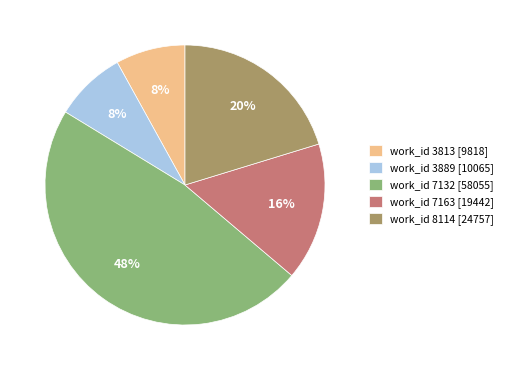

To the nearest percent, what portion does work_id 7163 [19442] represent?

16%